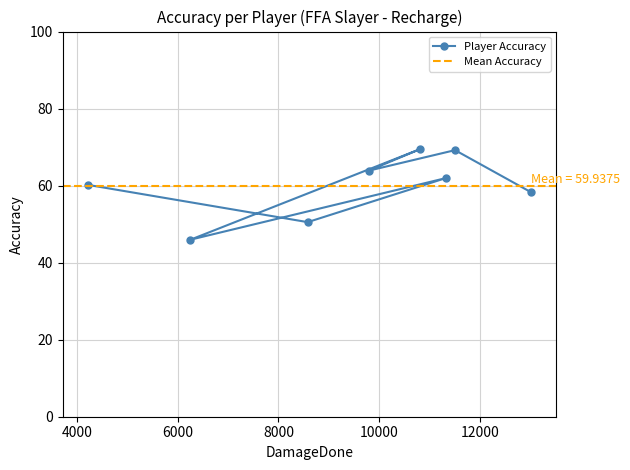

Rank the categories by value from lowest to highest.

Shadowclaw V, lilhomie813, O POLYMATHIC O, Jayo2088, DeIuxedd, Raw Garrett, Sweeepin, Rizznak